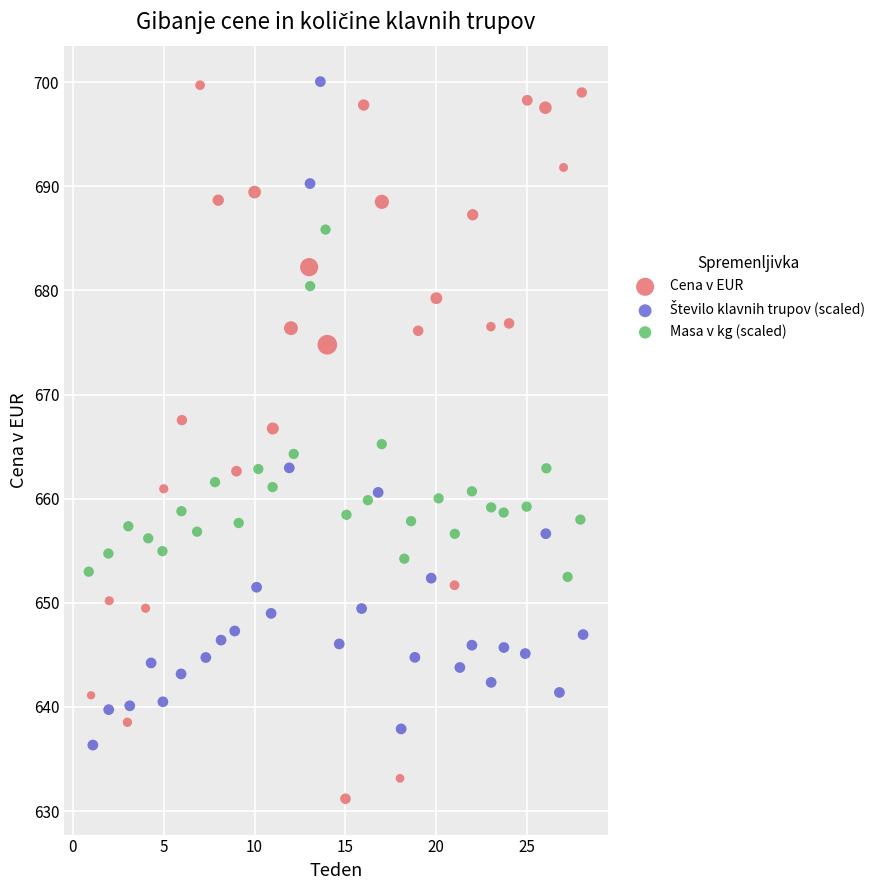

Which series reaches the minimum Y coordinate?

Cena v EUR